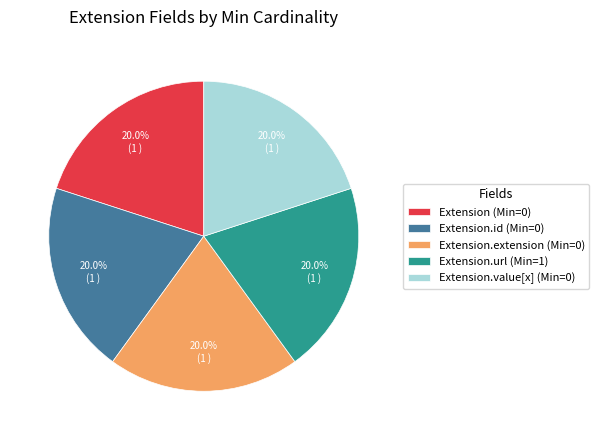

Combined, do Extension (Min=0) and Extension.url (Min=1) account for over 50%?

No